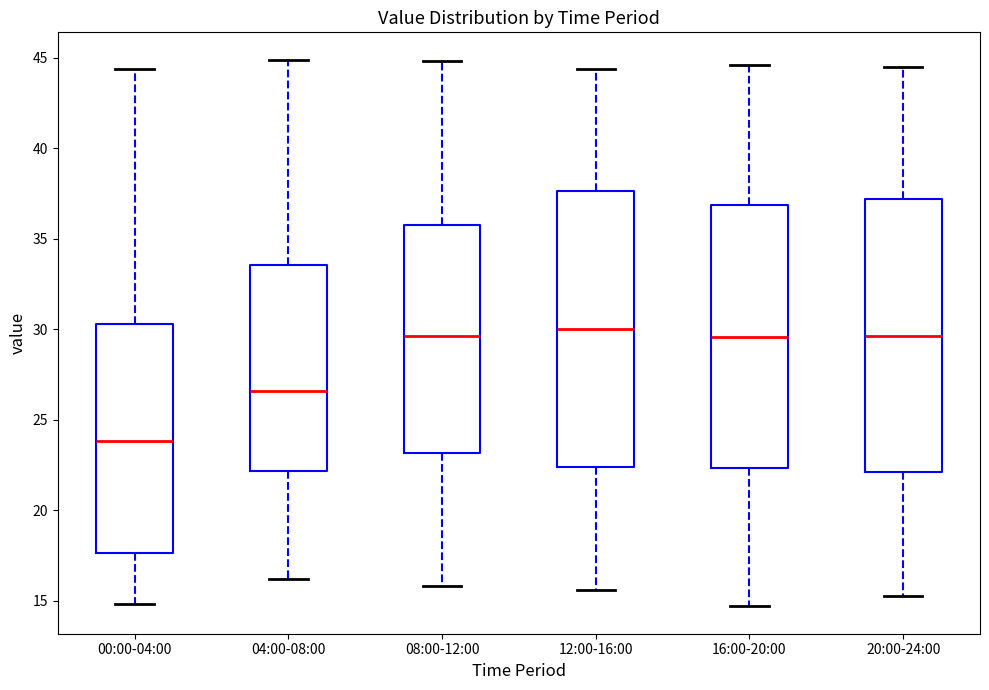

Reading left to right, transcribe this box plot: for each box, give where its median line is, the range the box spans, and where its two whiskers end, as read against the y-axis. The values are not printed on the chart, so give them approximately, as read against the axis.

00:00-04:00: median 24.0, box 17.5 to 30.5, whiskers 15.0 to 44.5
04:00-08:00: median 26.5, box 22.0 to 33.5, whiskers 16.0 to 45.0
08:00-12:00: median 29.5, box 23.0 to 36.0, whiskers 16.0 to 45.0
12:00-16:00: median 30.0, box 22.5 to 37.5, whiskers 15.5 to 44.5
16:00-20:00: median 29.5, box 22.5 to 37.0, whiskers 14.5 to 44.5
20:00-24:00: median 29.5, box 22.0 to 37.0, whiskers 15.5 to 44.5